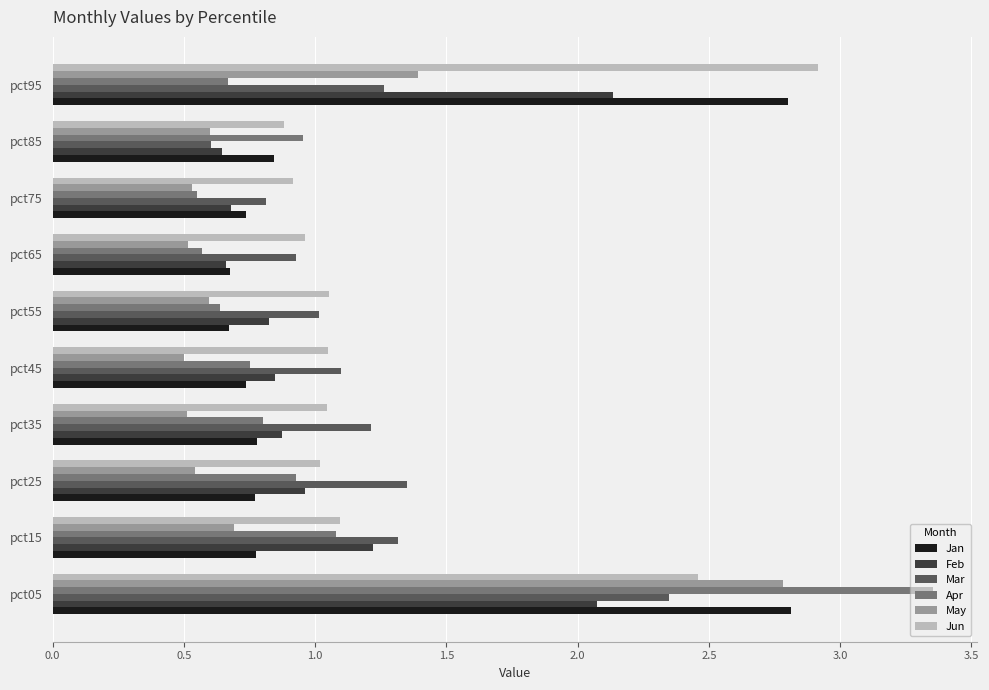

How many distinct data groups are displayed?

6